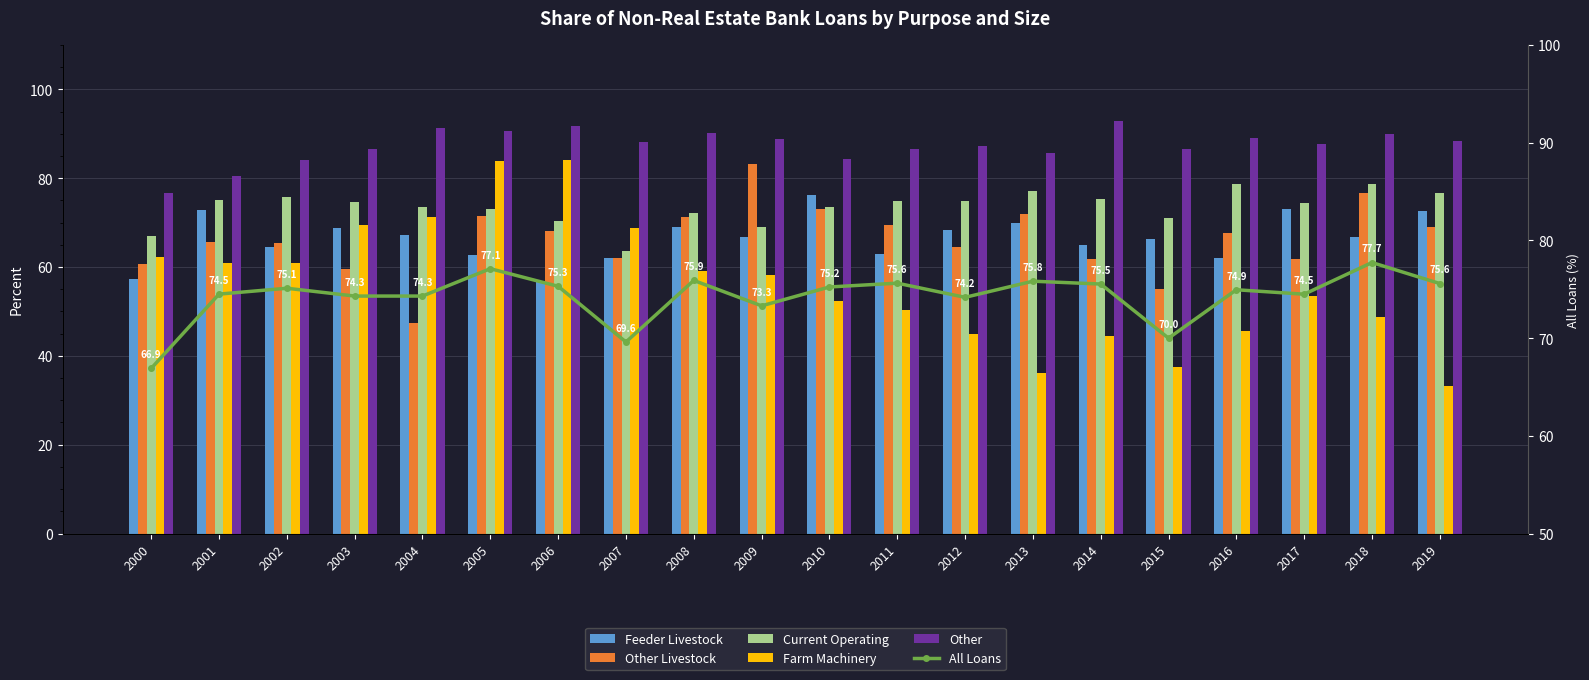

How many values in the All Loans series exceed 75?

10